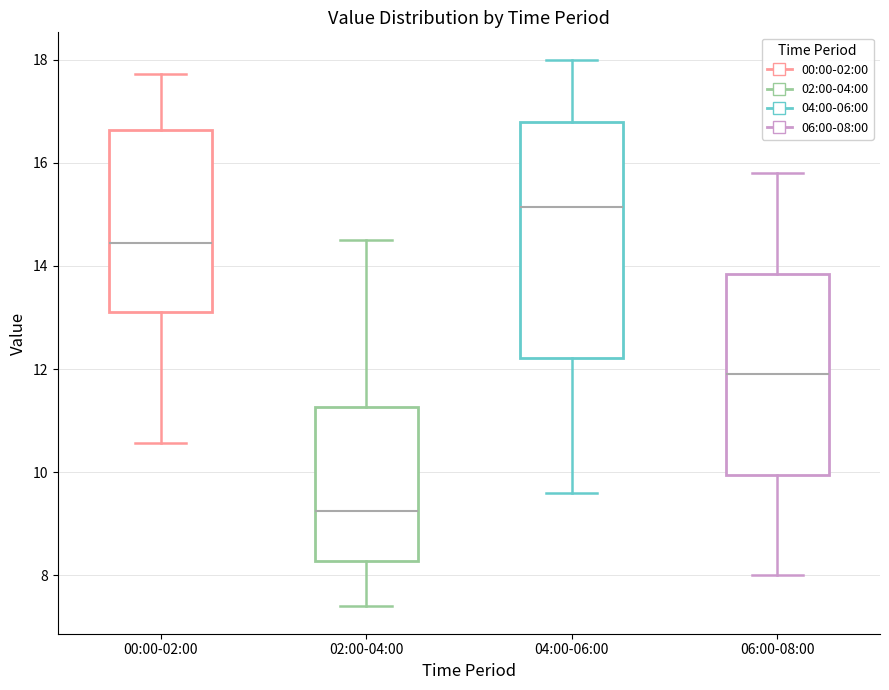

Comparing the boxes themselves (not the whiskers), which one is the tallest?

04:00-06:00